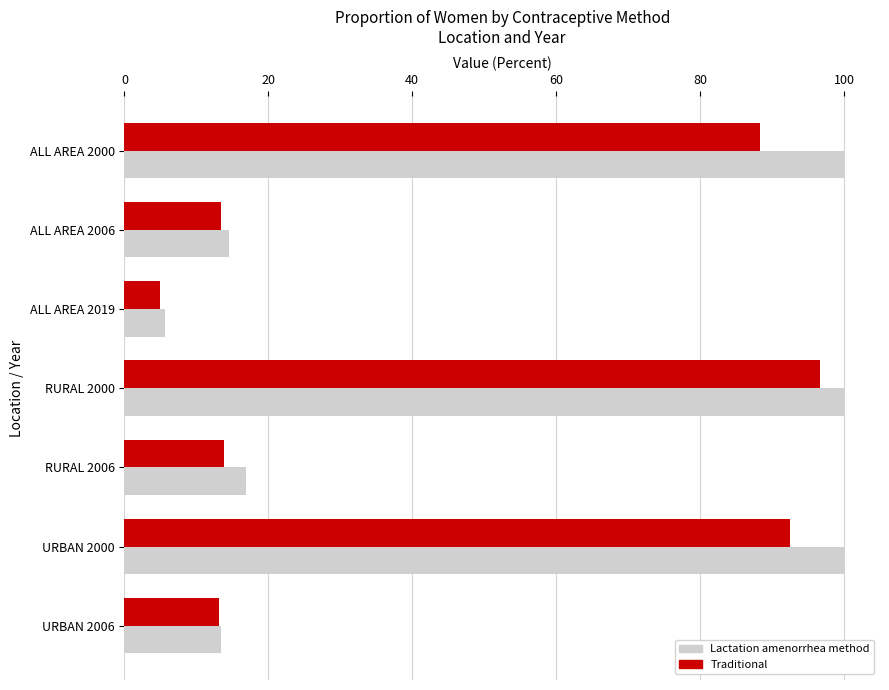

What is the average value of the Lactation amenorrhea method series?

50.1